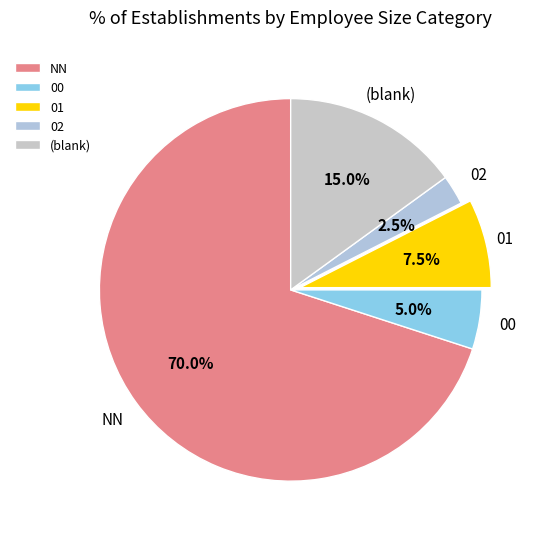

To the nearest percent, what is the combined percentage of 02 and NN?

72%